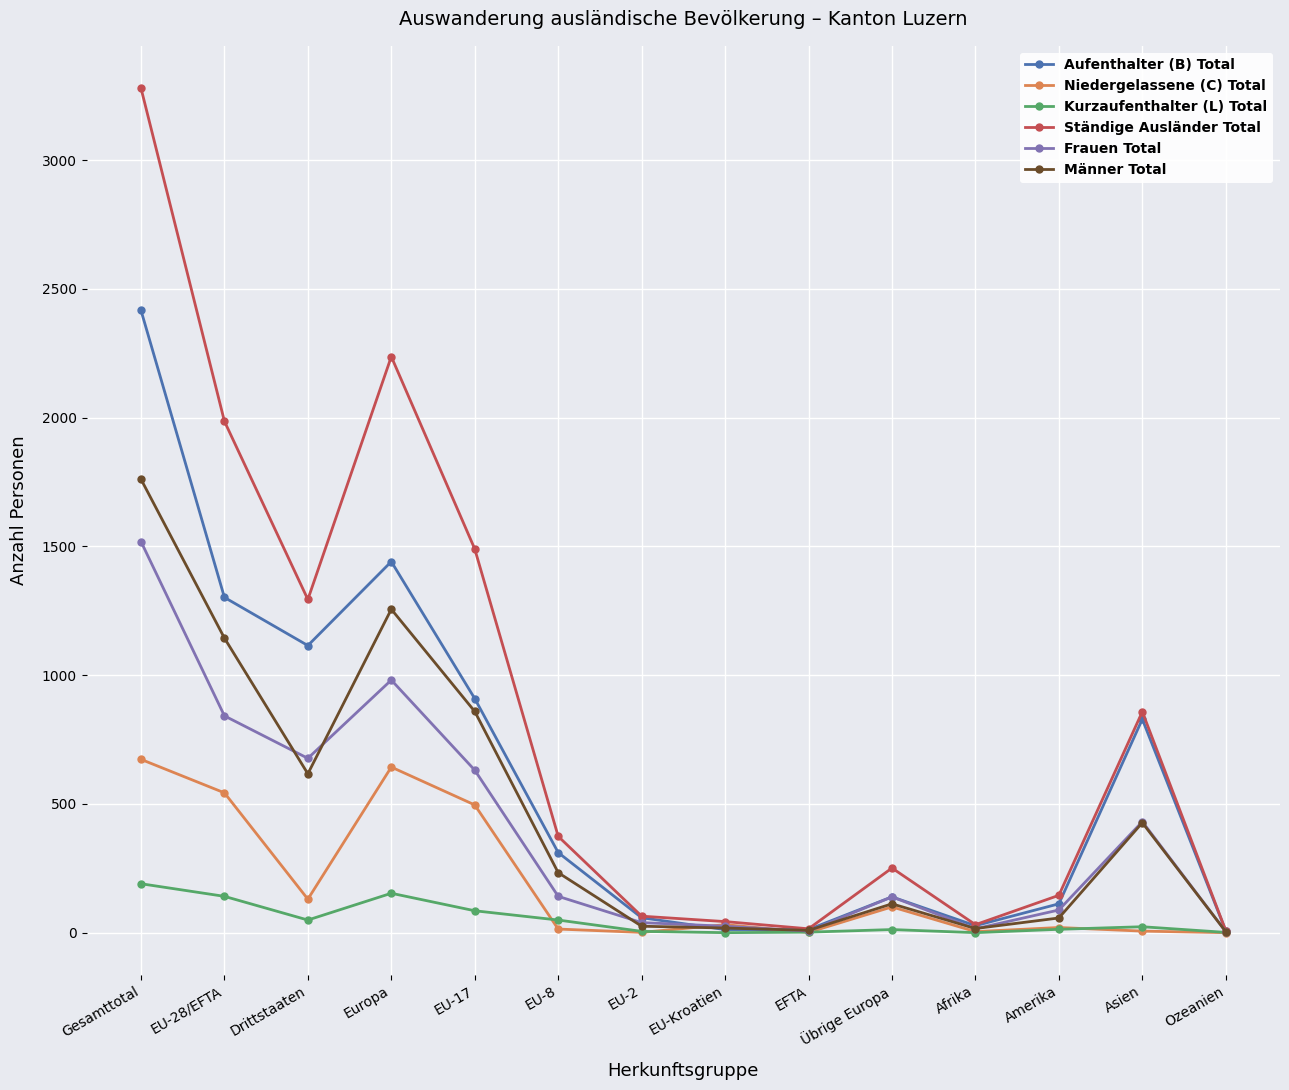

Which series has the largest total across all categories?

Ständige Ausländer Total